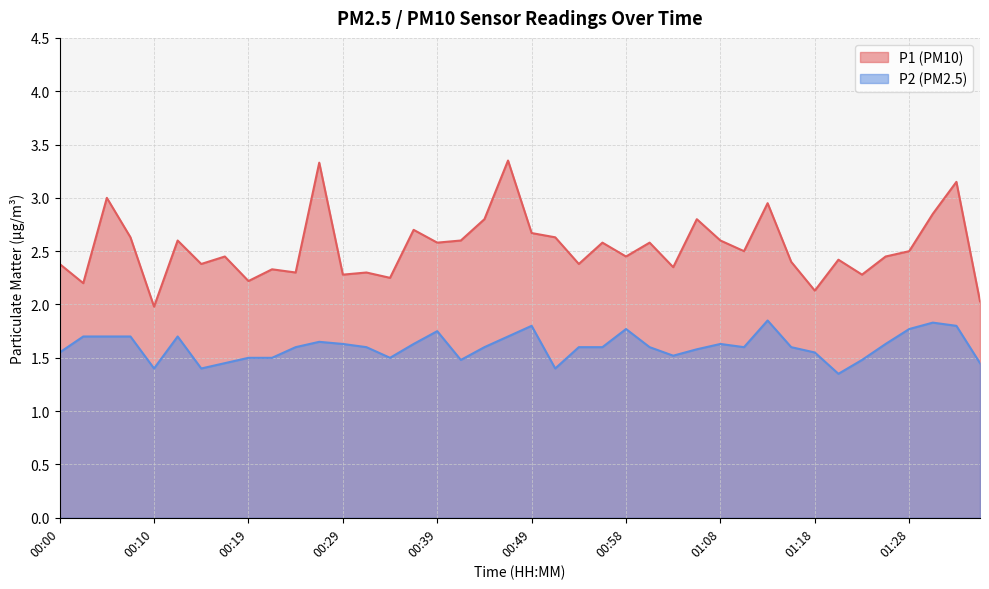

How many series are shown in this chart?

2